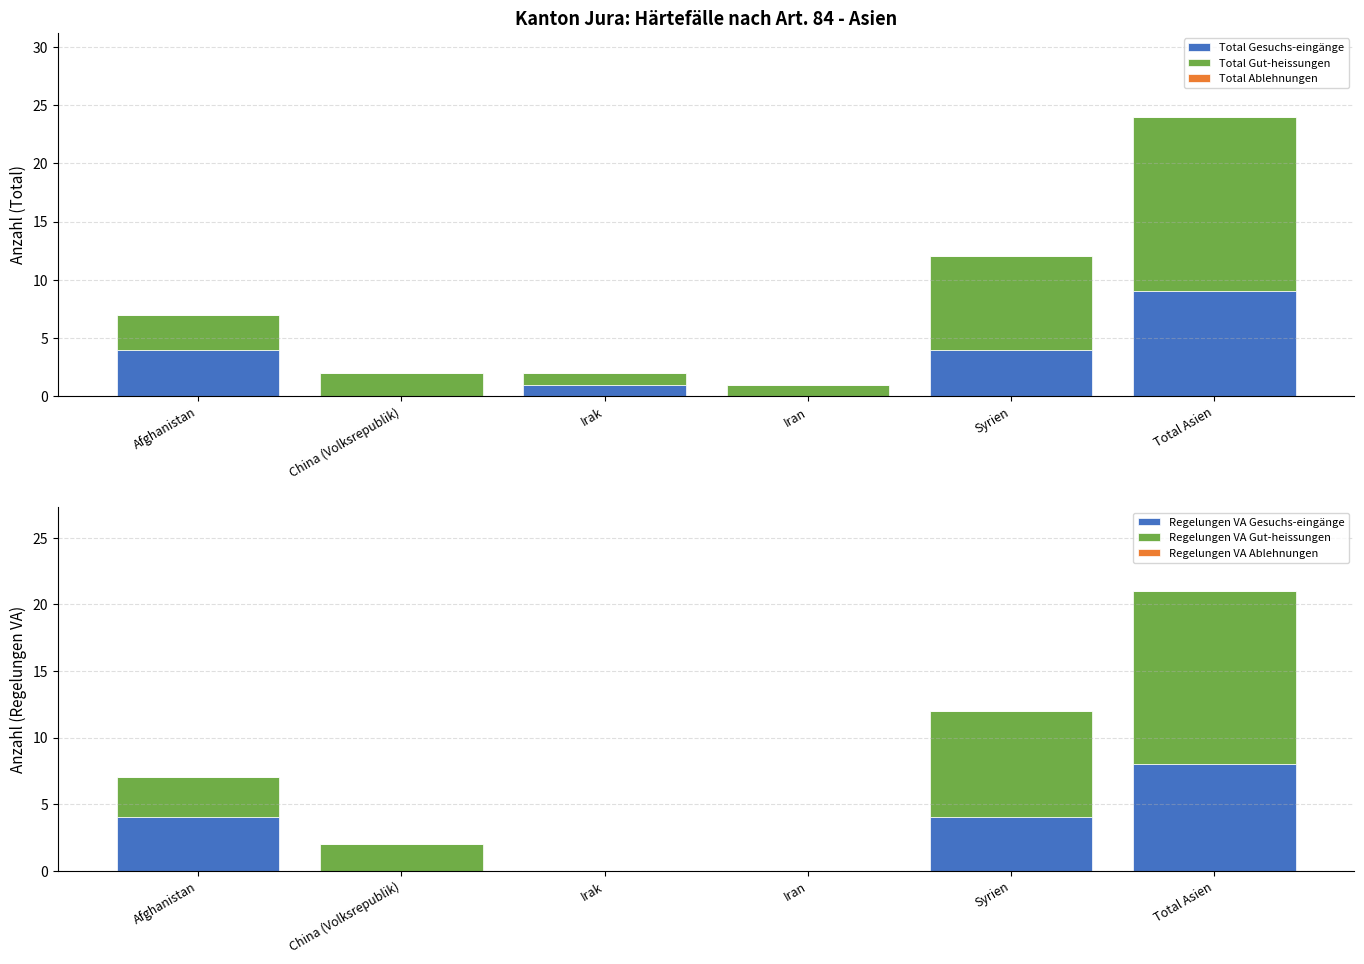

How many bars are there in total?

36